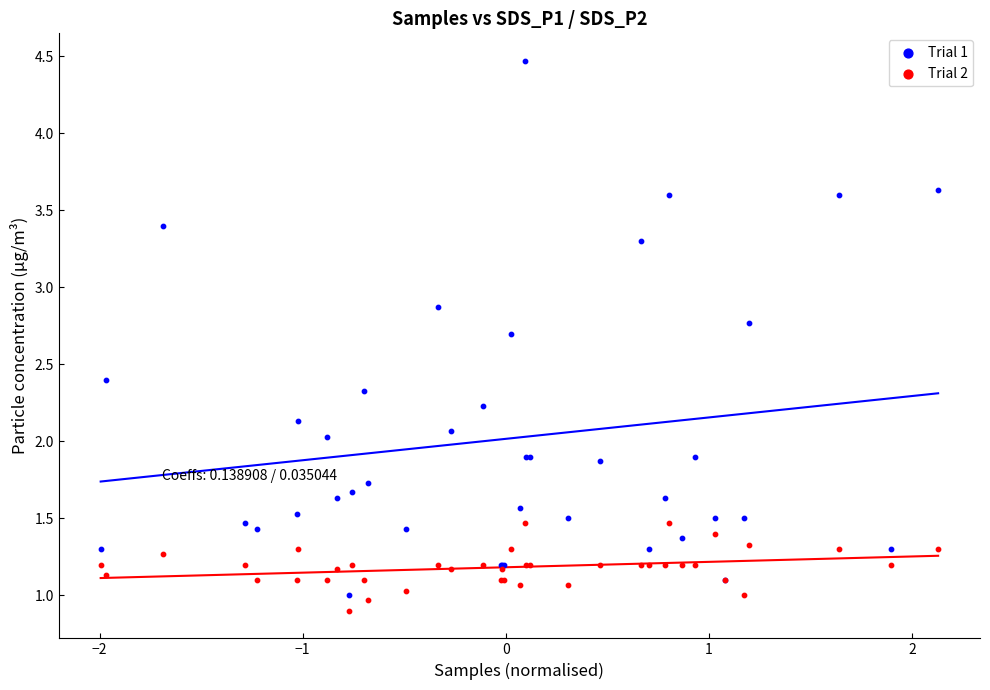

What are all the series names shown in the legend?

Trial 1, Trial 2